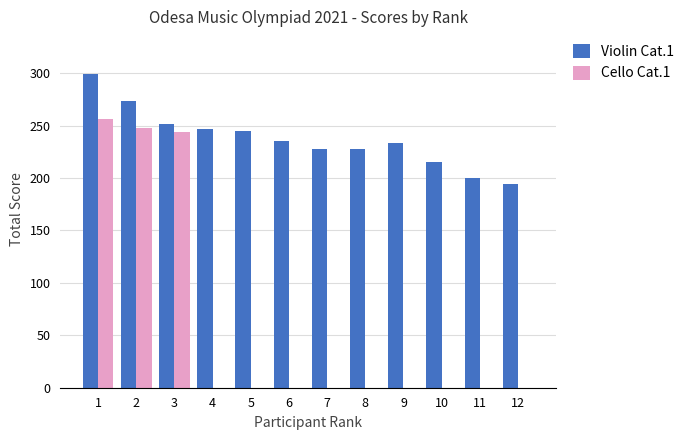

At which label does Violin Cat.1 first exceed 235?

1